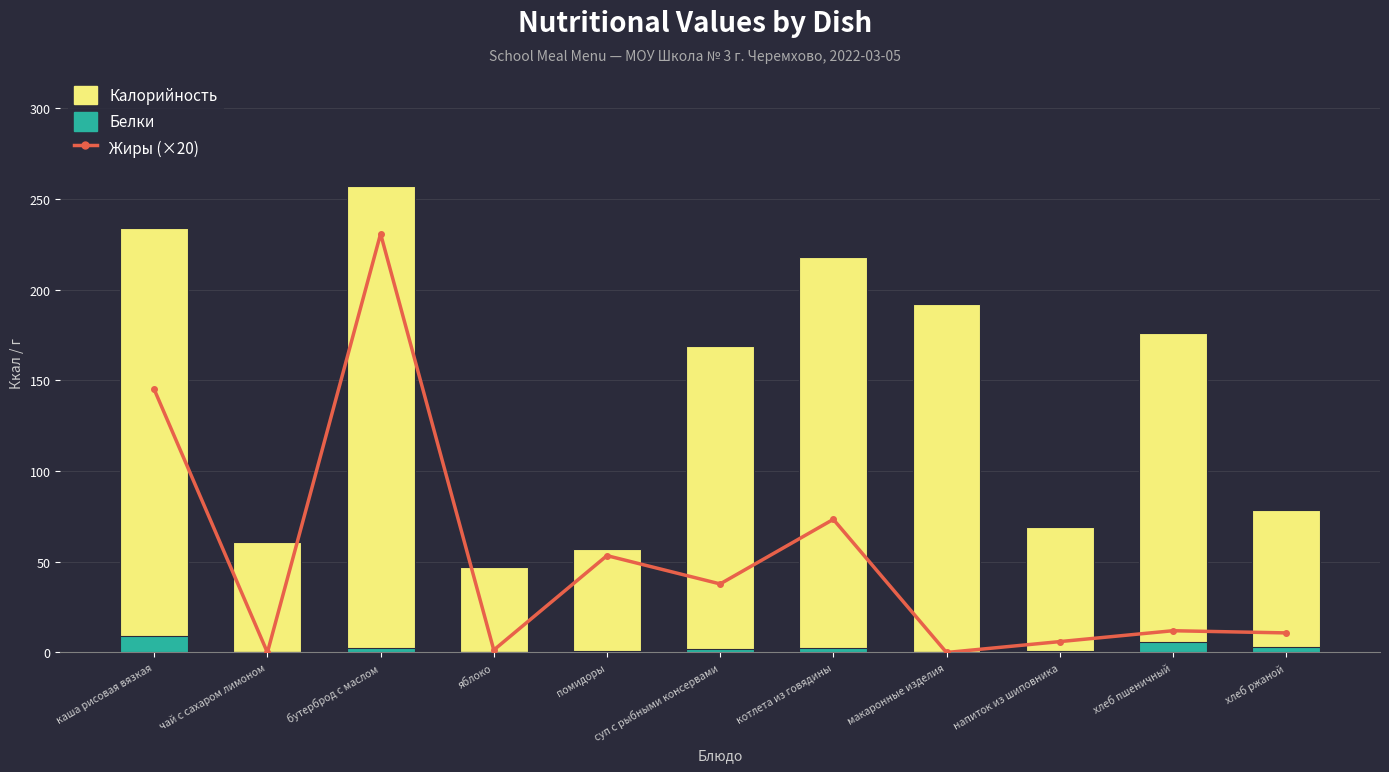

What are all the series names shown in the legend?

Жиры (×20), Калорийность, Белки